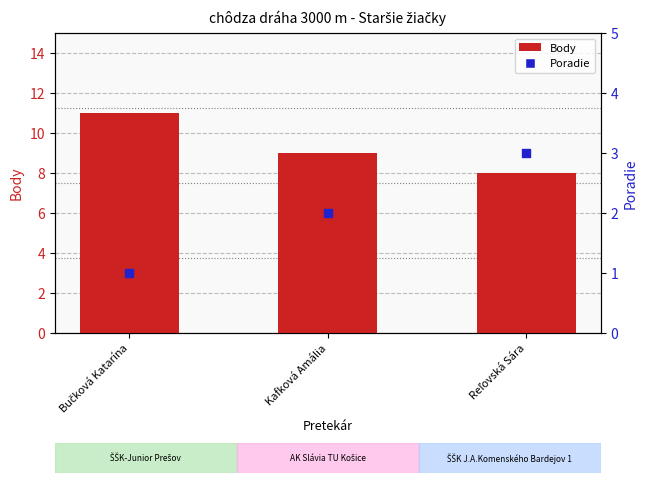

At how many categories does at least one series exceed 4?

3